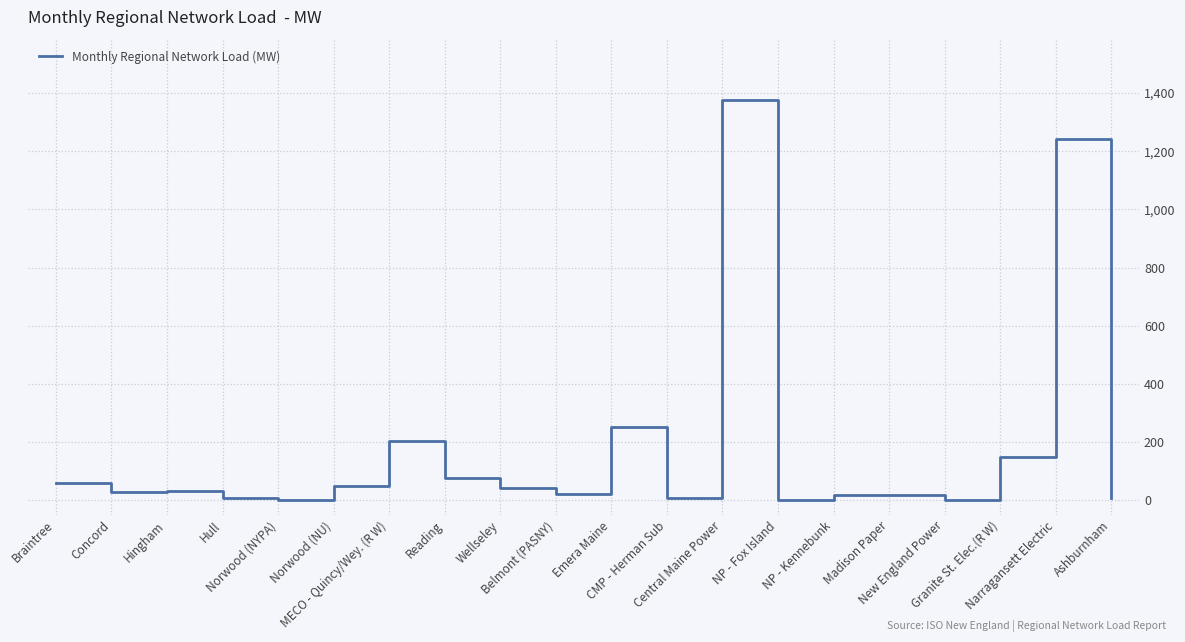

Is it true that the value at Reading is 77.1?

True